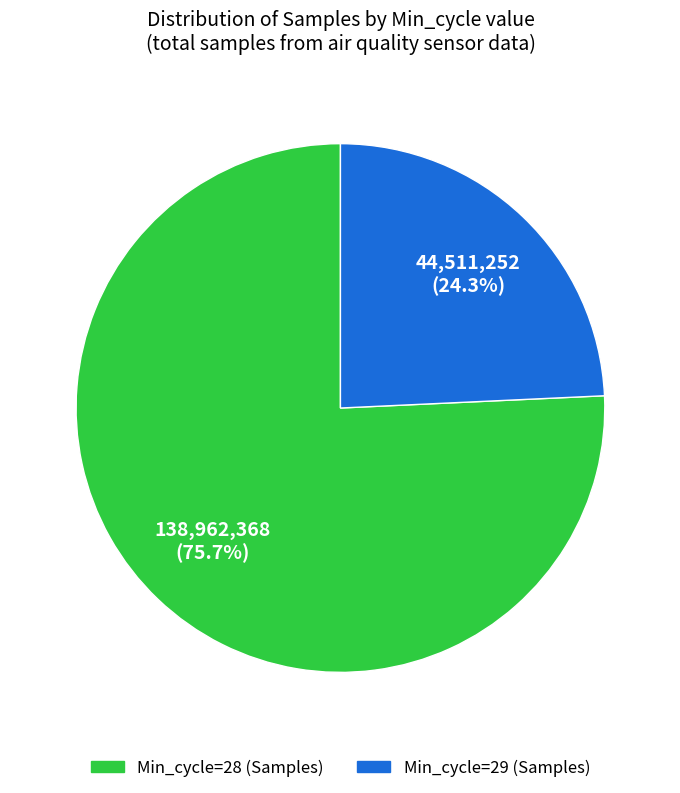

What is the smallest slice in the pie chart?

Min_cycle=29